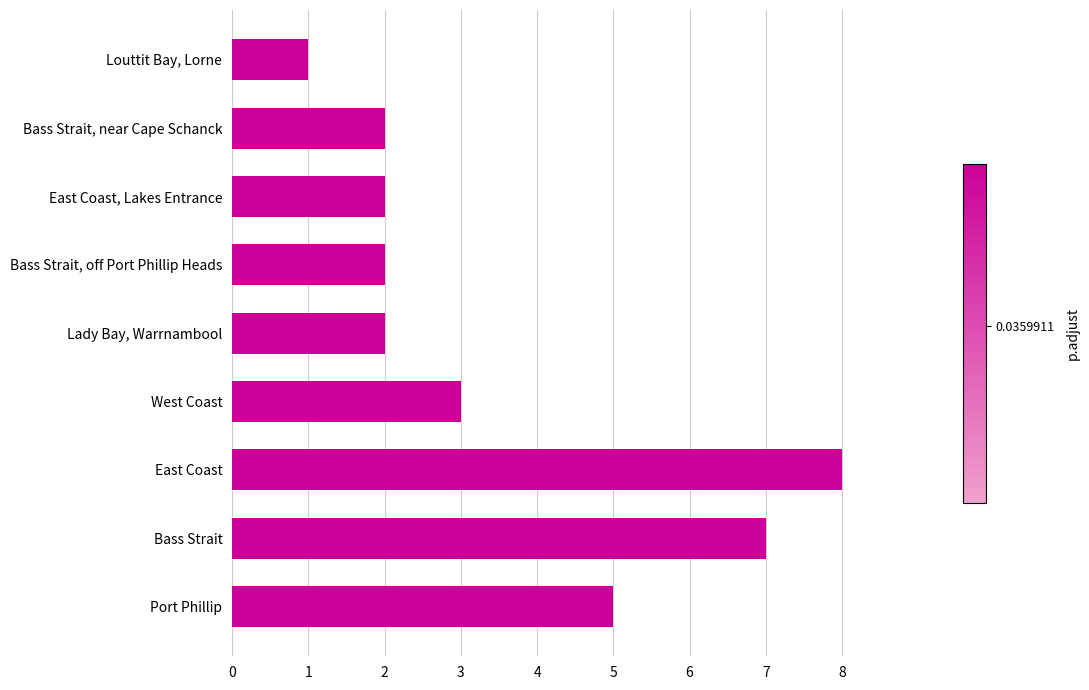

What is the difference between the maximum and minimum values?

7